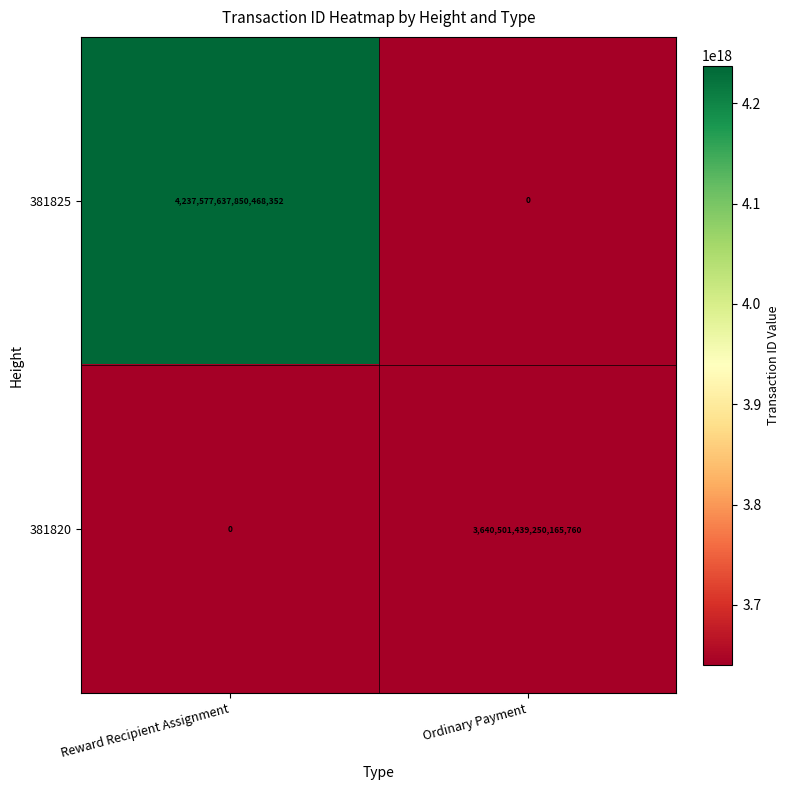

The value of 381820 at Ordinary Payment is 3640501439250165760. True or false?

True